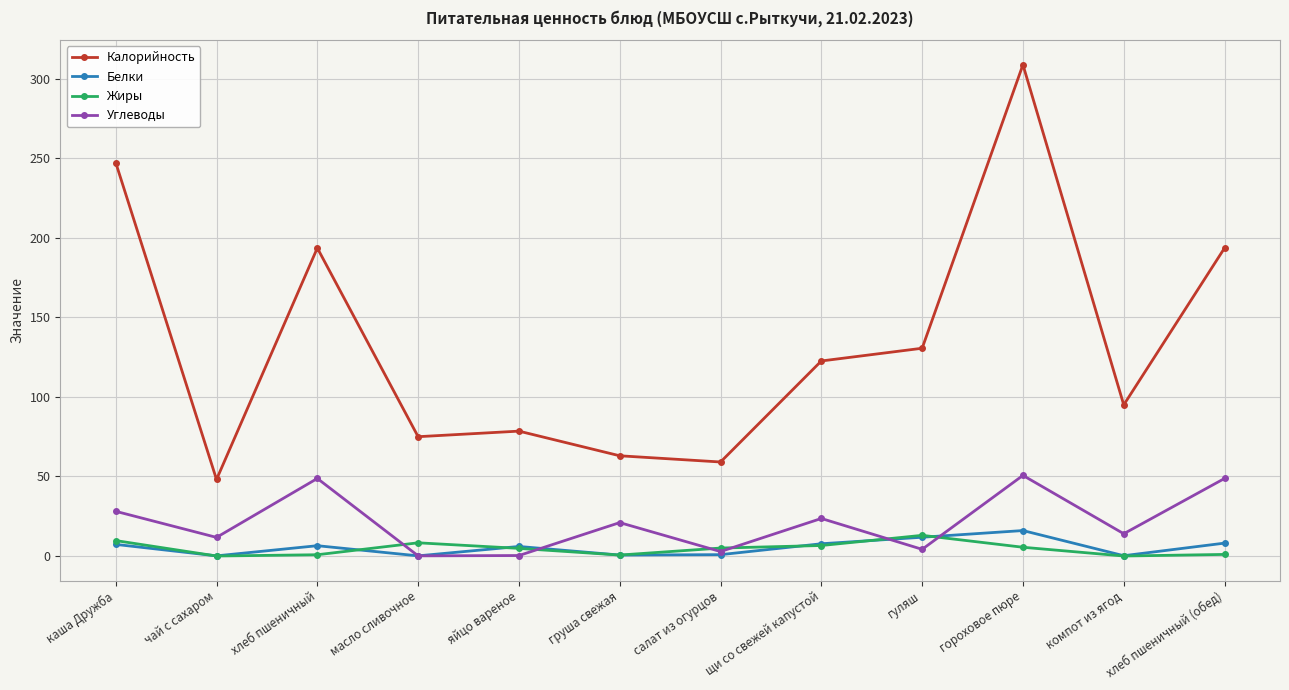

What is the total value across all series at каша Дружба?

292.4